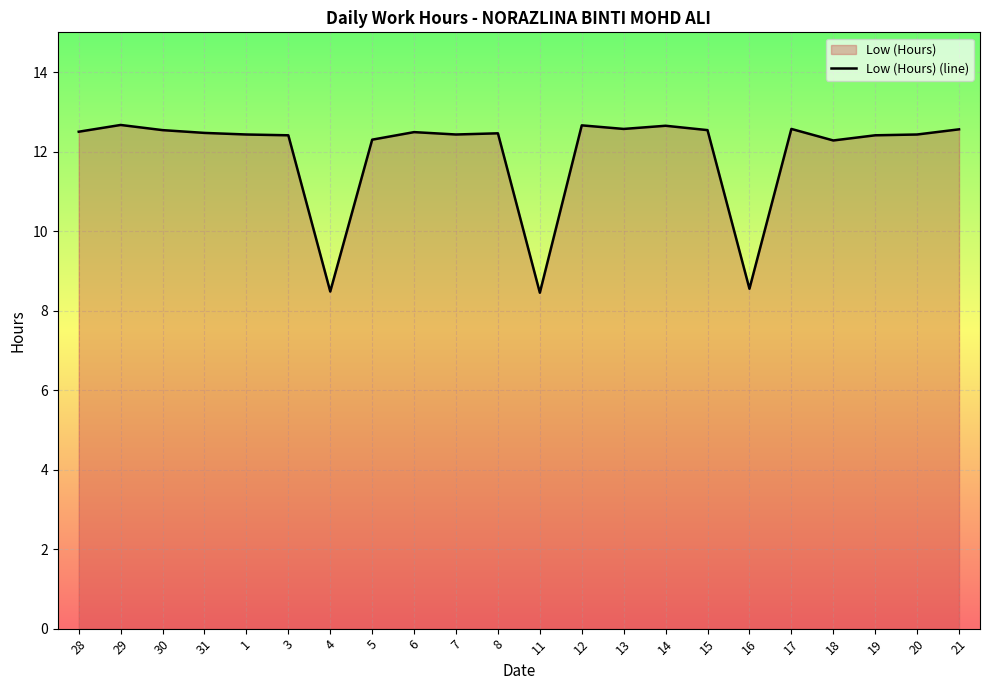

Reading left to right, list all the values displayed in this chart.

12.5	12.7	12.5	12.5	12.4	12.4	8.5	12.3	12.5	12.4	12.5	8.4	12.7	12.6	12.7	12.5	8.6	12.6	12.3	12.4	12.4	12.6